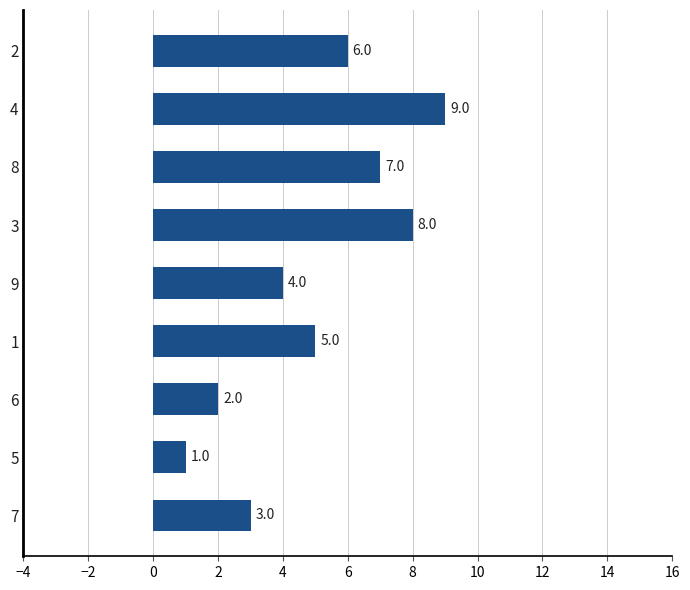

List the labels in order of value, largest first.

4, 3, 8, 2, 1, 9, 7, 6, 5